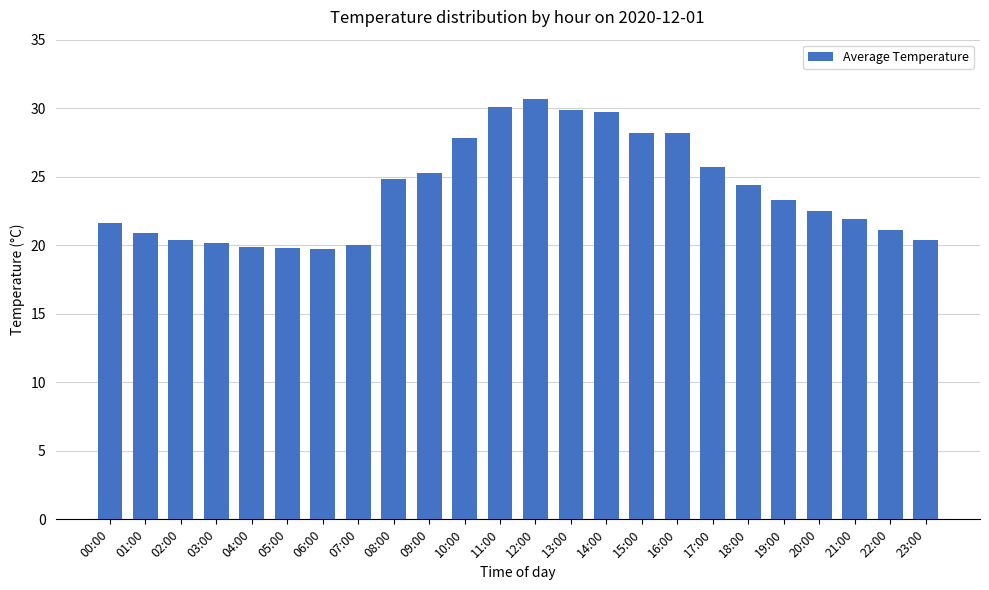

What is the minimum value shown in the chart?

19.7